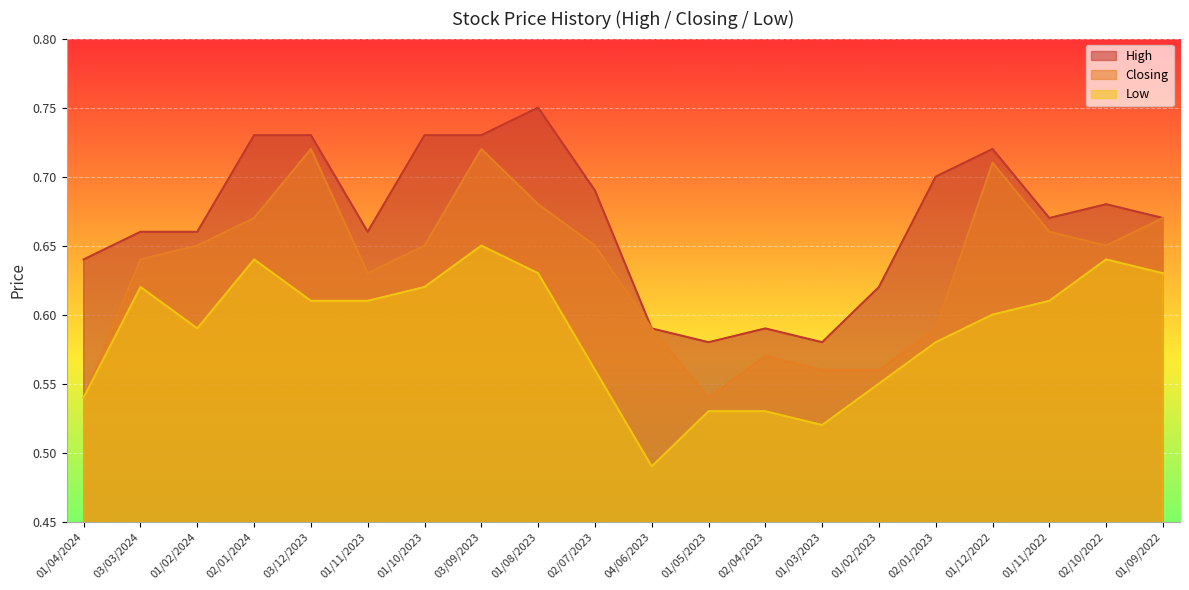

What is the difference between the second highest and second lowest values in the High series?

0.2